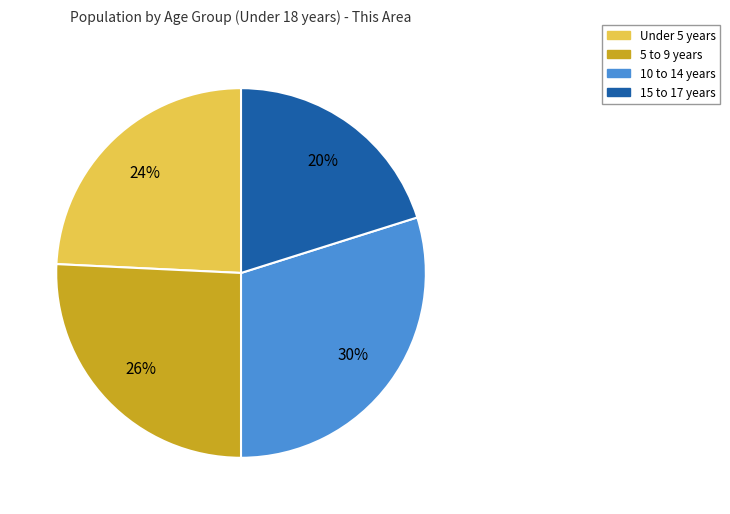

To the nearest percent, what is the difference between the largest and smallest slice percentages?

10%